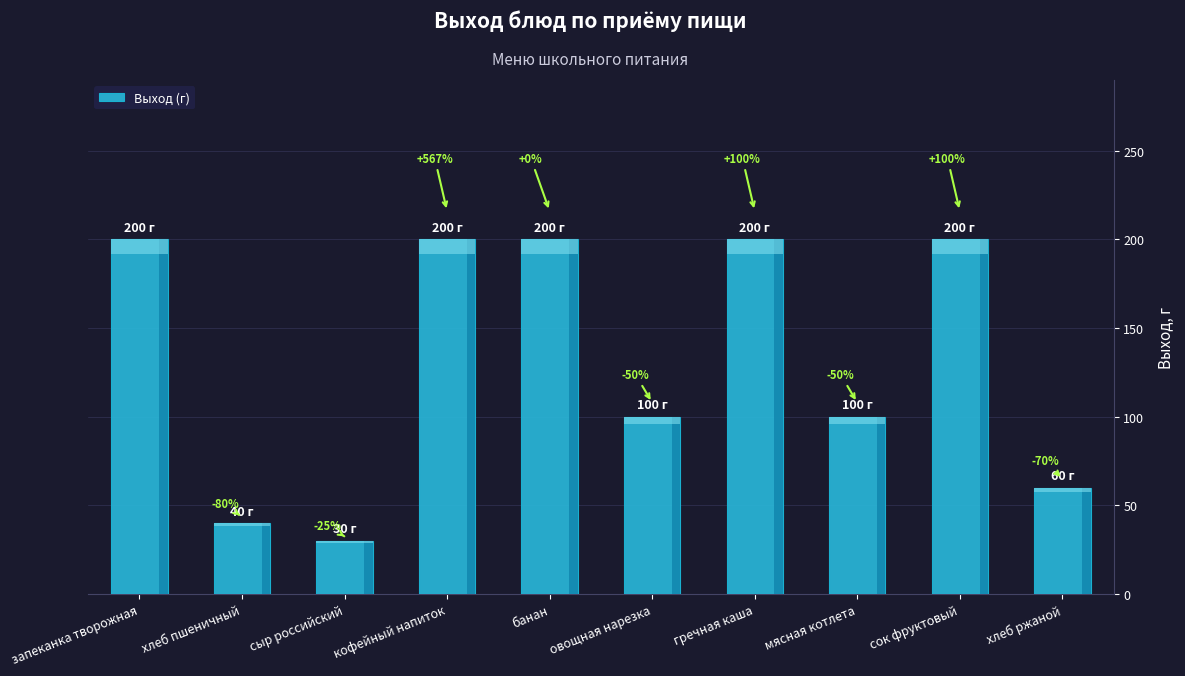

How many bars are there in total?

10